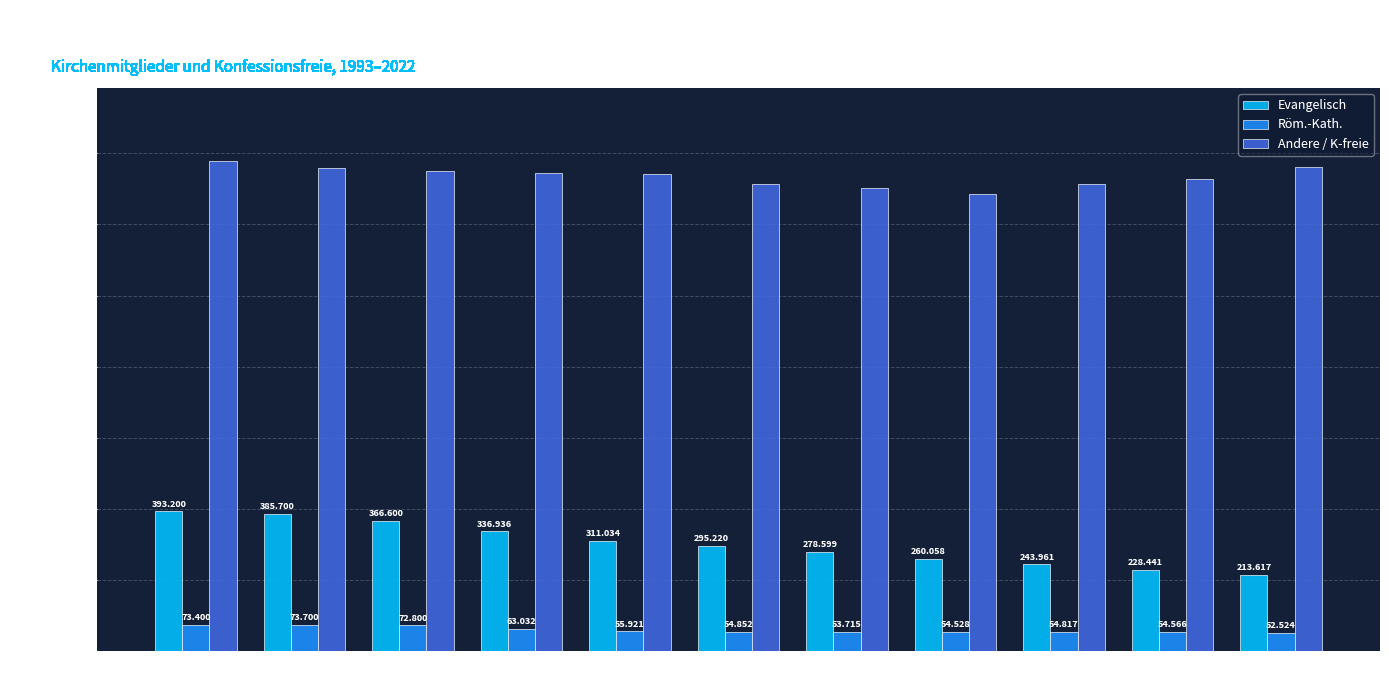

Are the bars grouped side by side (vs. stacked)?

Yes